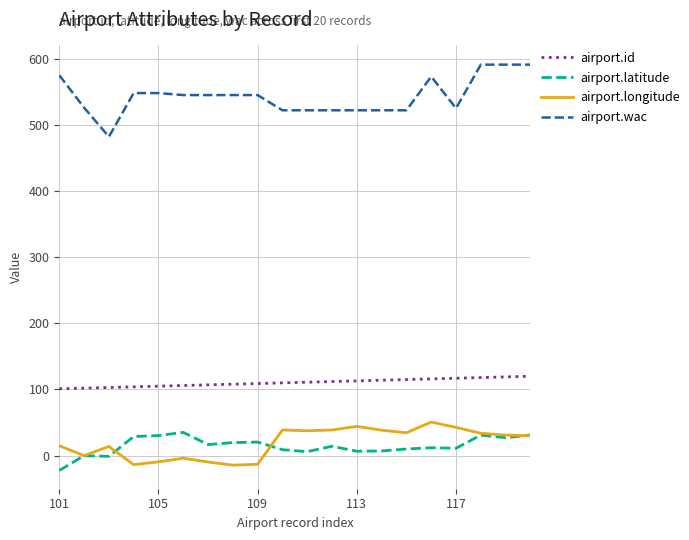

Which series has the largest total across all categories?

airport.wac